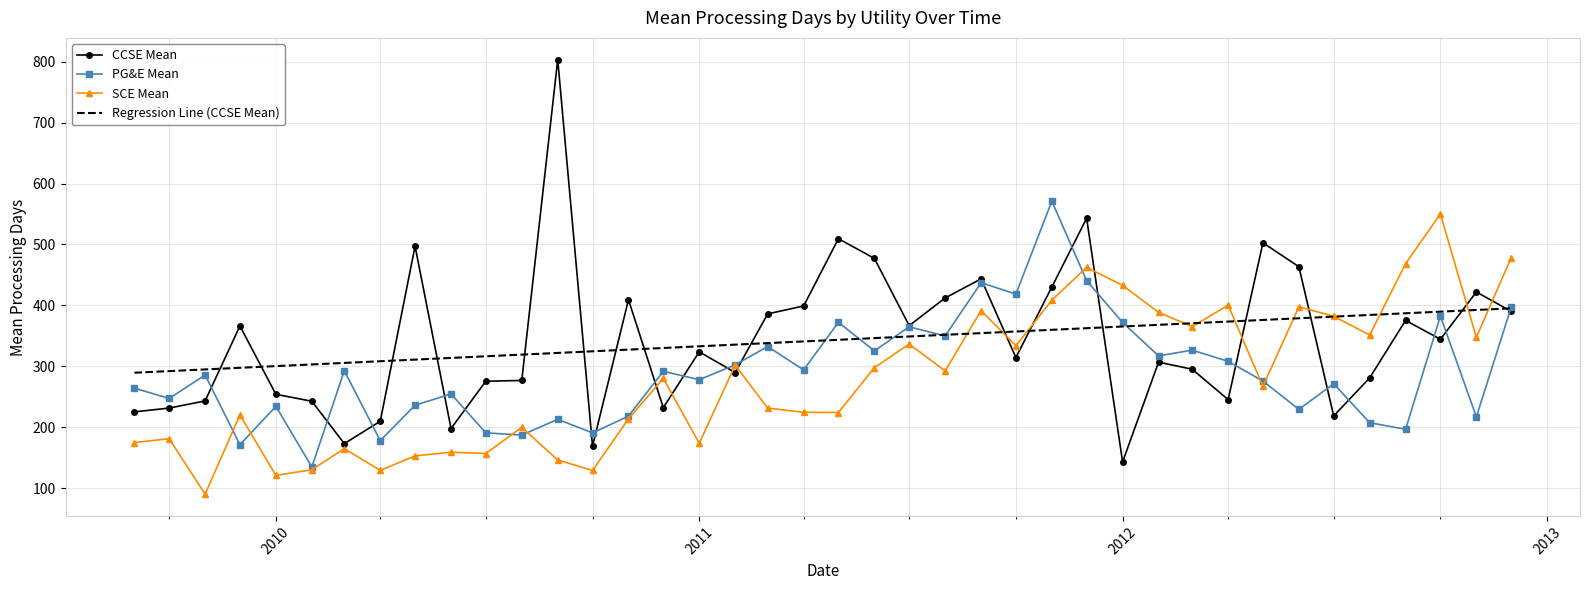

Which series has the widest spread of values?

CCSE Mean